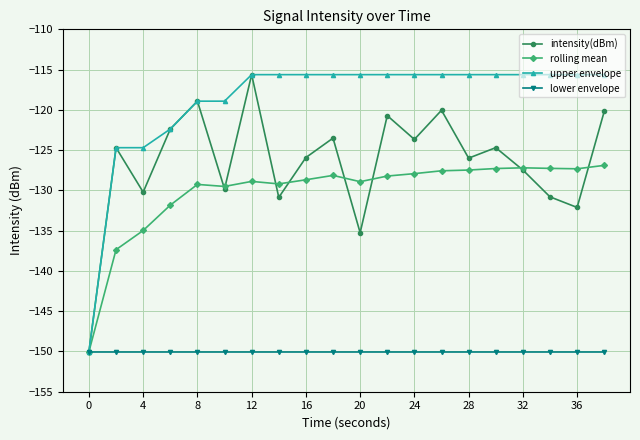

What is the value of the rolling mean point at the 9th from the left?

-128.7